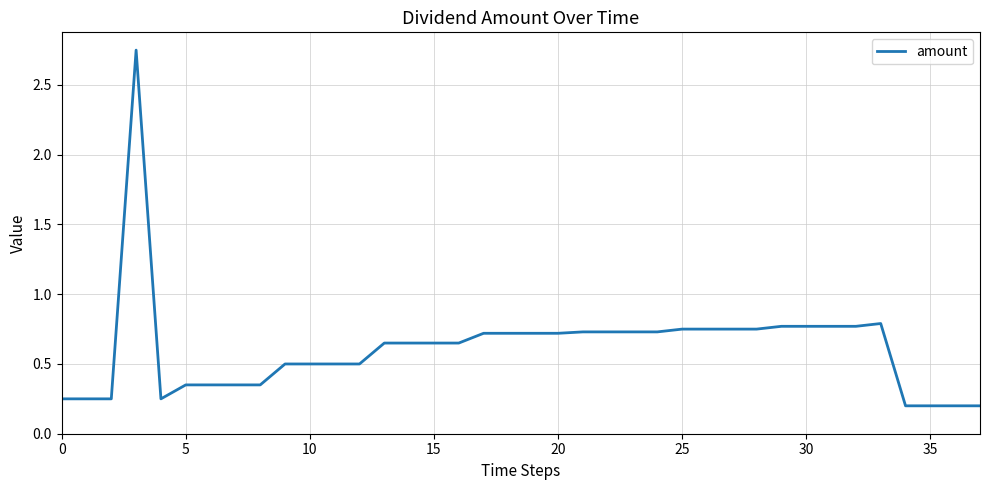

What is the change in value from 15 to 25?

+0.1